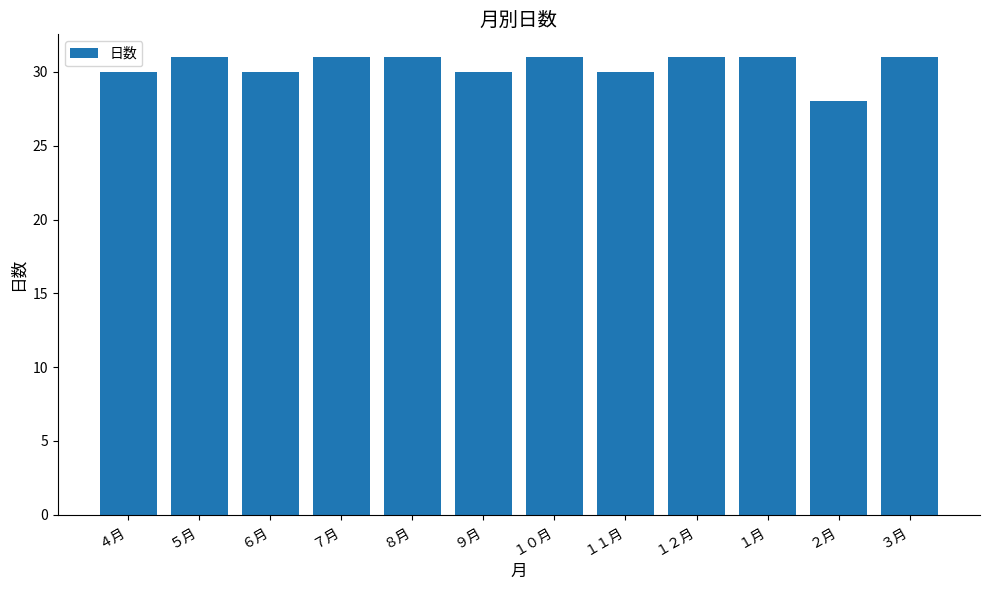

How many values are between 30 and 31?

11